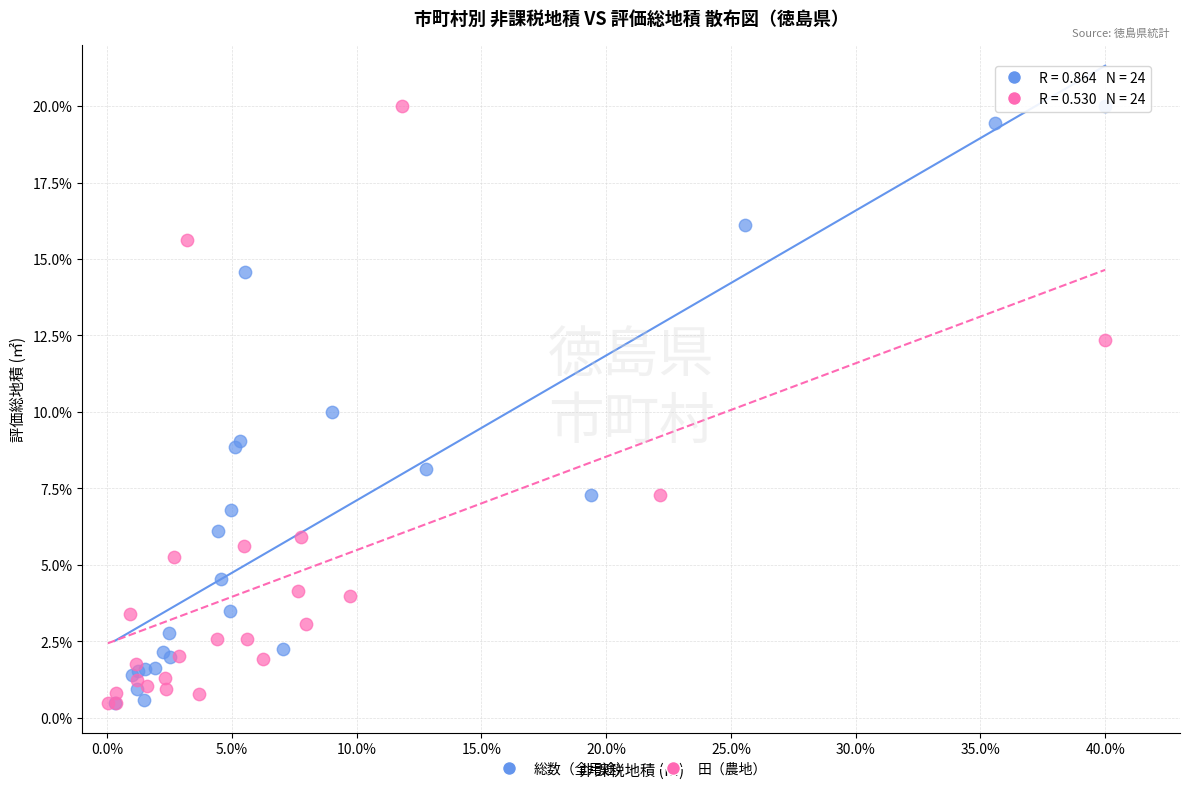

What are all the series names shown in the legend?

総数（全用途）, 田（農地）